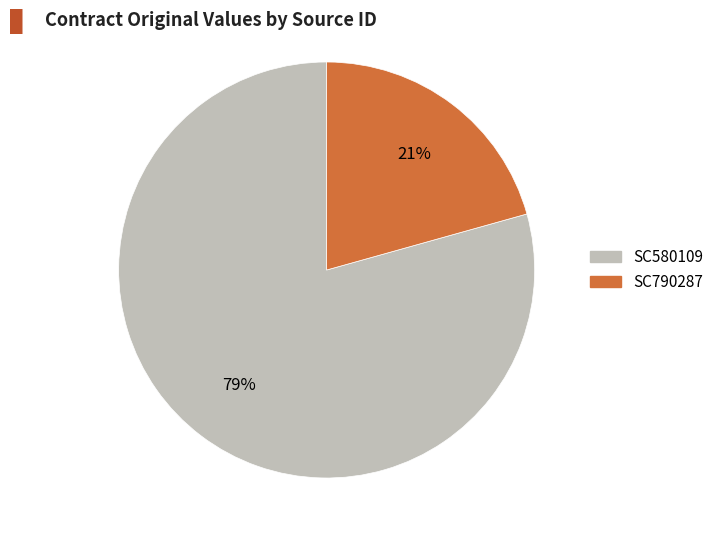

Does SC580109 represent more than half of the total?

Yes